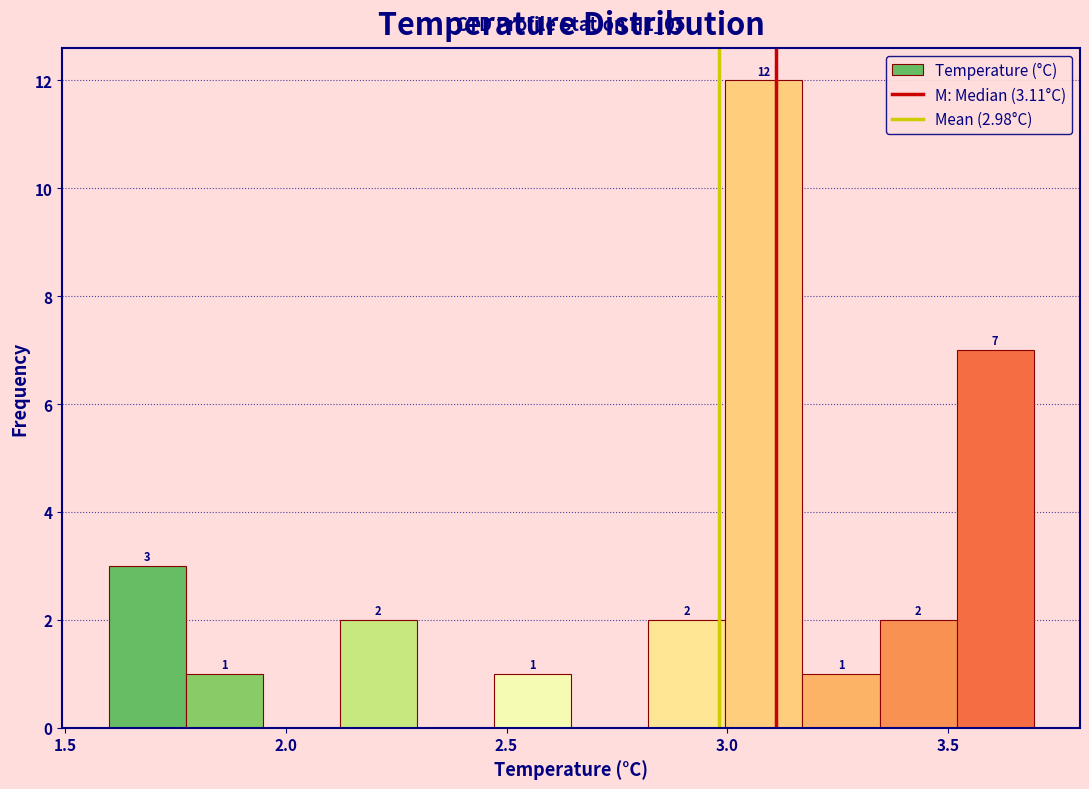

Read against the x-axis, roughly where is the centre of the tallest bar?

3.10